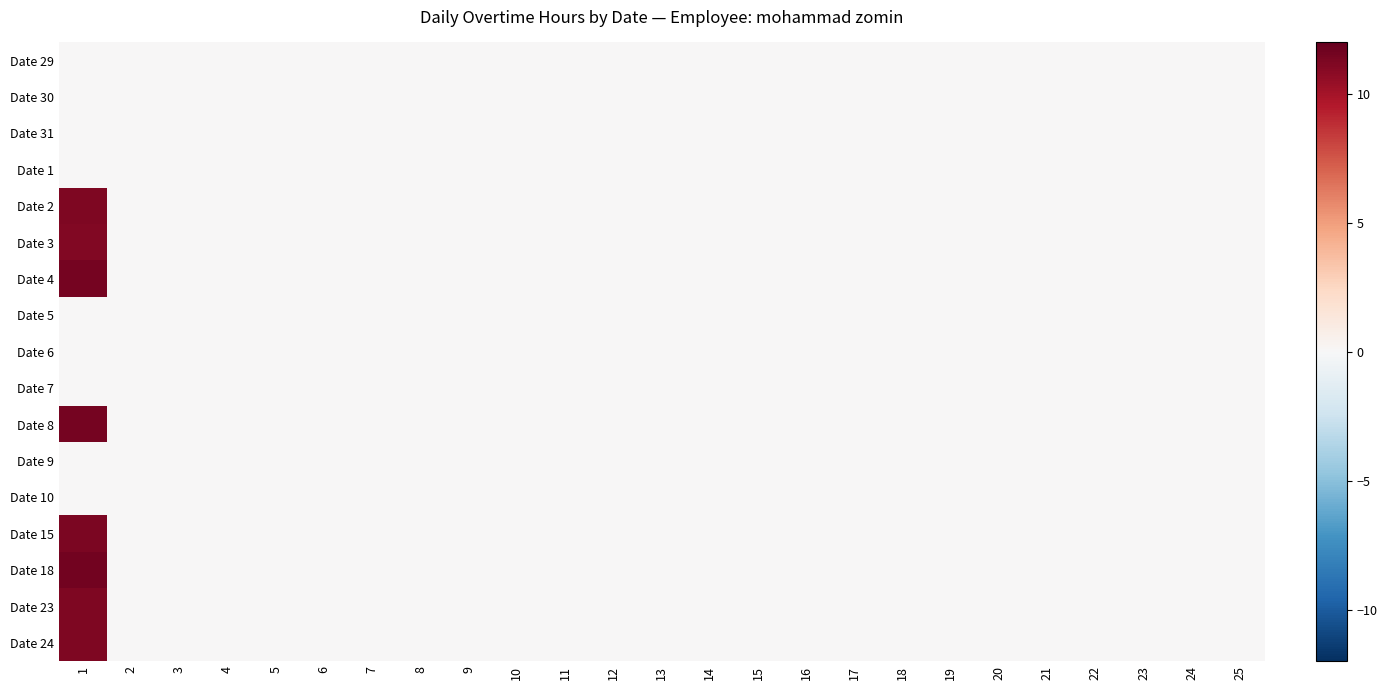

Rank the series at 18 from highest to lowest value.

Date 29, Date 30, Date 31, Date 1, Date 2, Date 3, Date 4, Date 5, Date 6, Date 7, Date 8, Date 9, Date 10, Date 15, Date 18, Date 23, Date 24